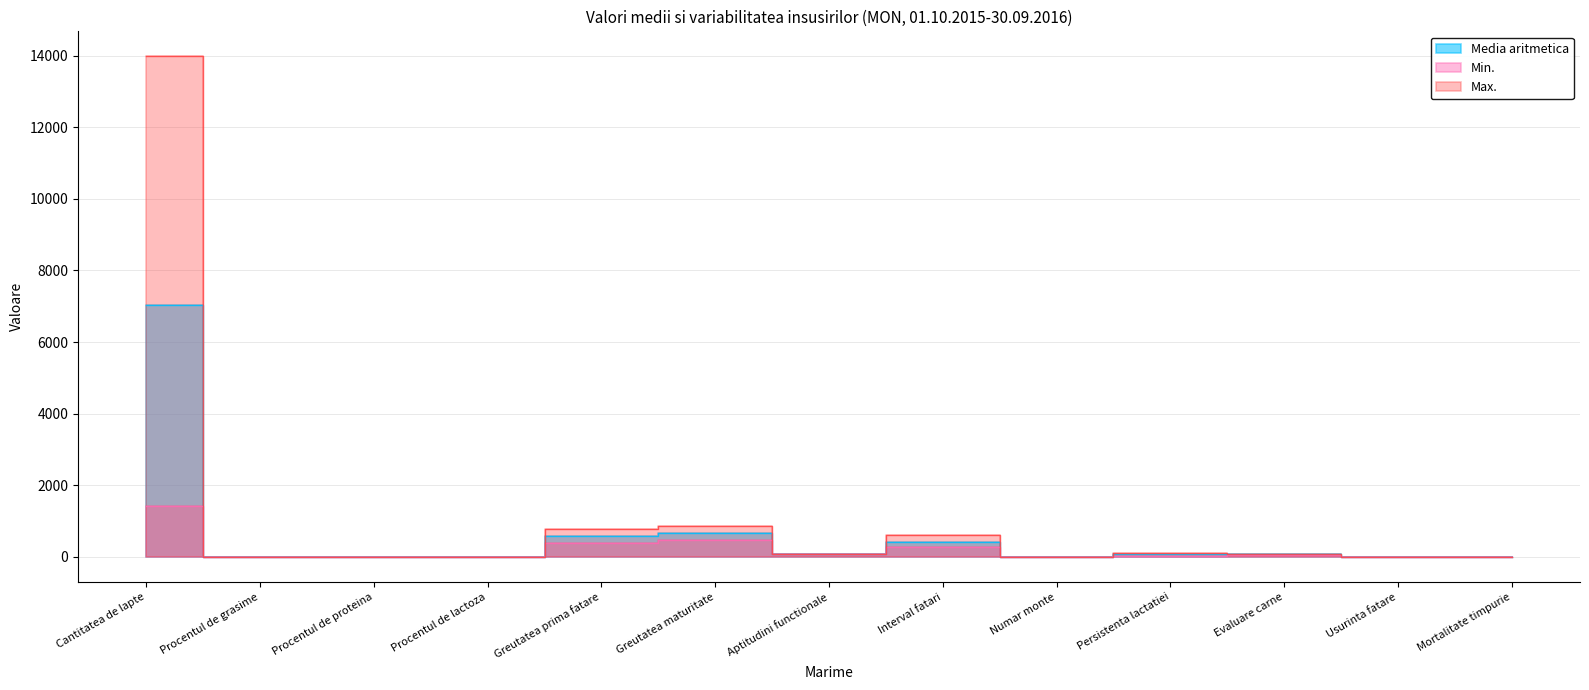

What position from the right is Procentul de grasime?

12